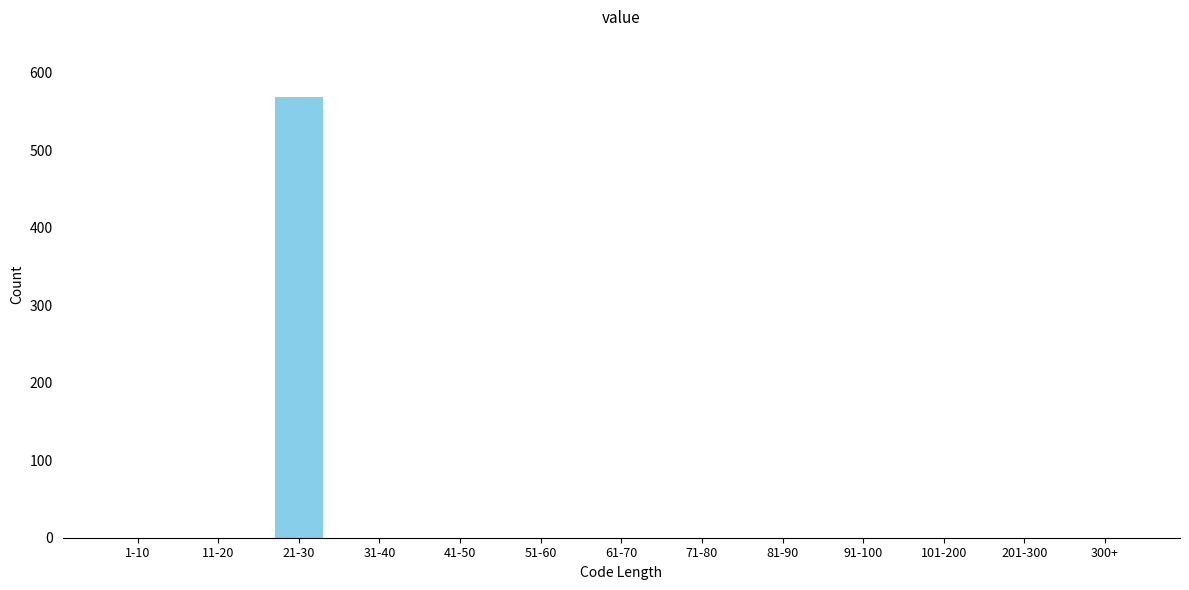

Reading left to right, what are all the values shown in this chart?

1-10=0	11-20=0	21-30=568	31-40=0	41-50=0	51-60=0	61-70=0	71-80=0	81-90=0	91-100=0	101-200=0	201-300=0	300+=0